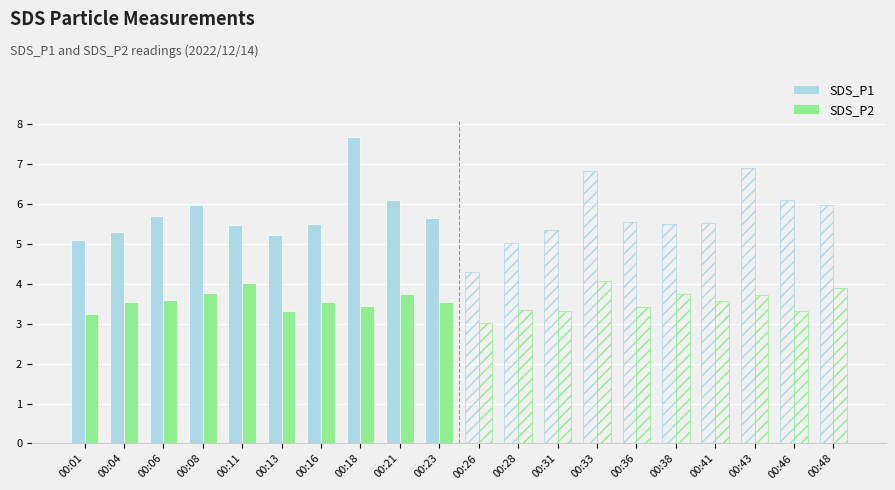

What is the greatest value displayed?

7.7